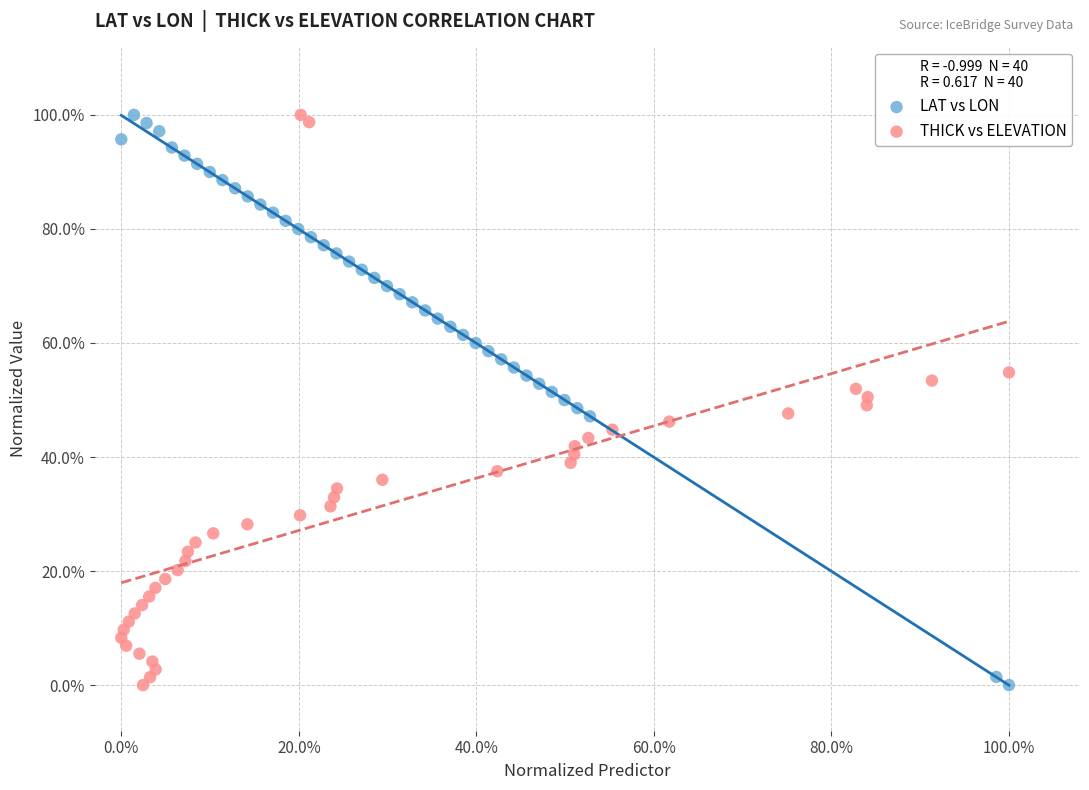

What are all the series names shown in the legend?

LAT vs LON, THICK vs ELEVATION